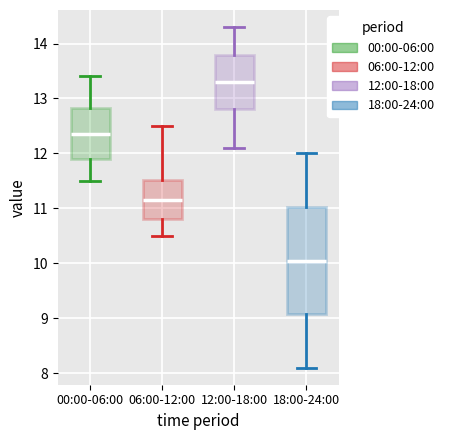

Which box's median line is the highest?

12:00-18:00